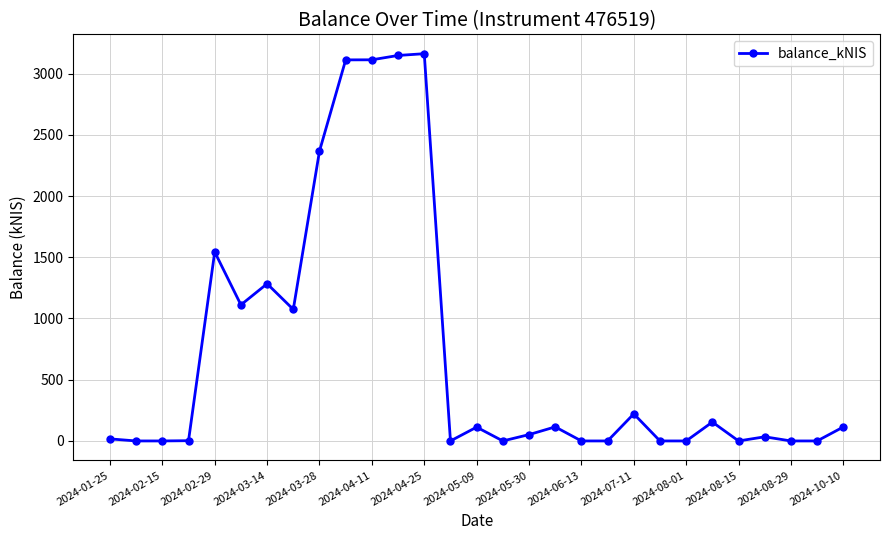

True or false: the data has more than 1 interior local peaks.

True